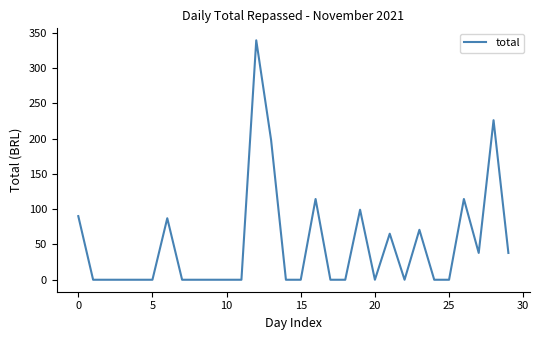

What is the difference between the maximum and minimum values?

339.5